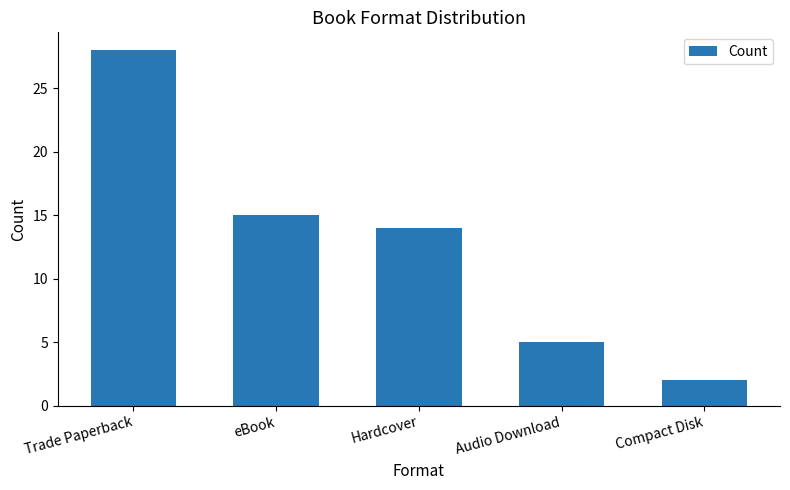

List the labels in order of value, smallest first.

Compact Disk, Audio Download, Hardcover, eBook, Trade Paperback